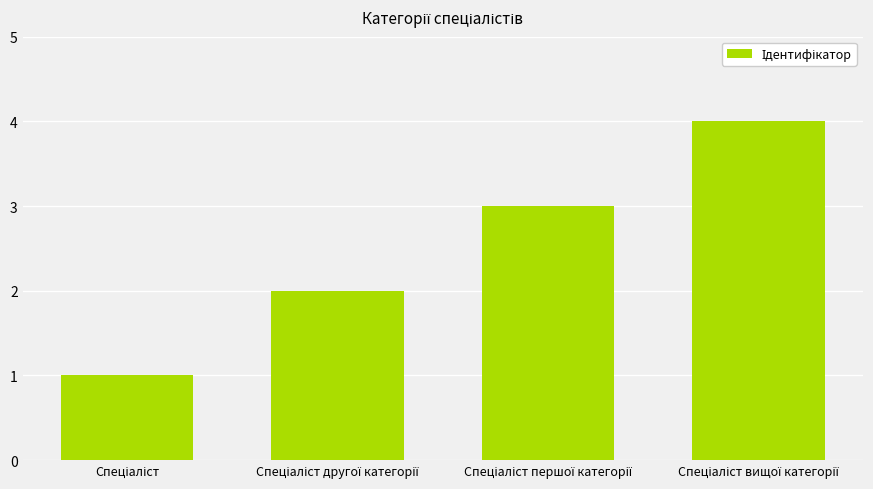

What is the maximum value shown in the chart?

4